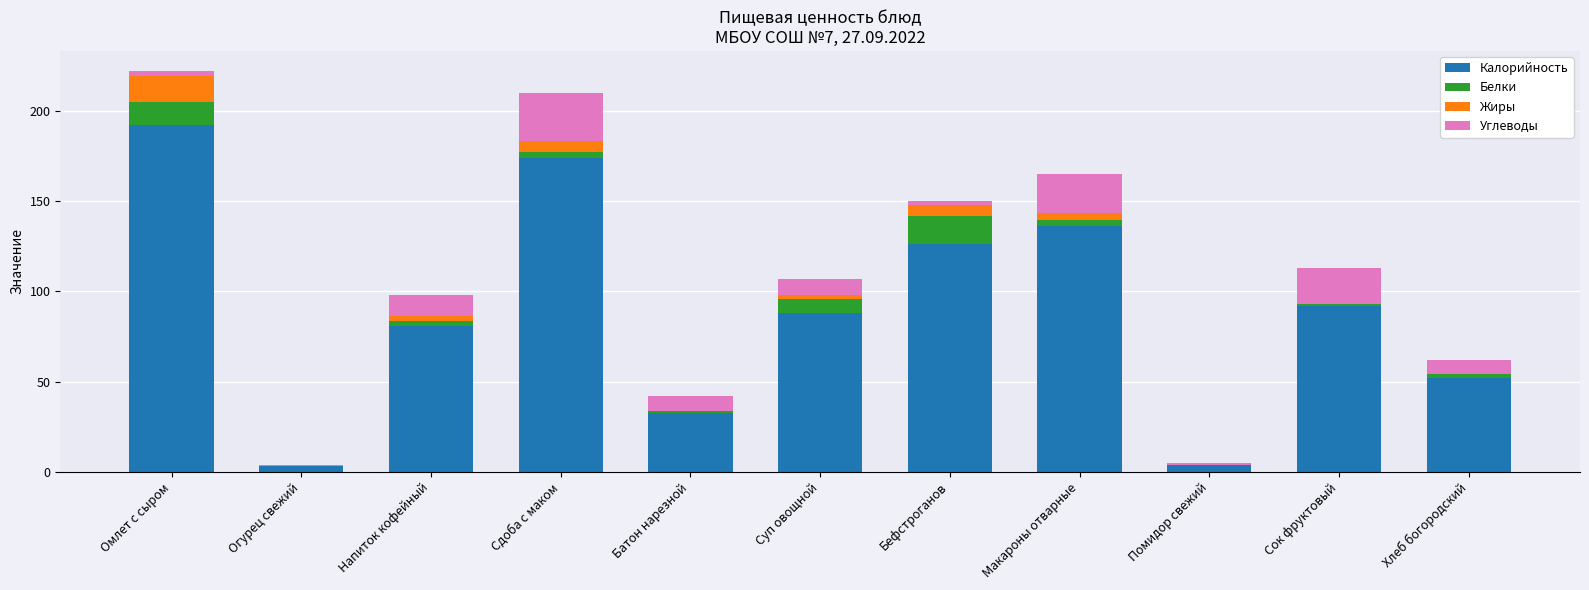

What is the maximum value for Калорийность?

192.0